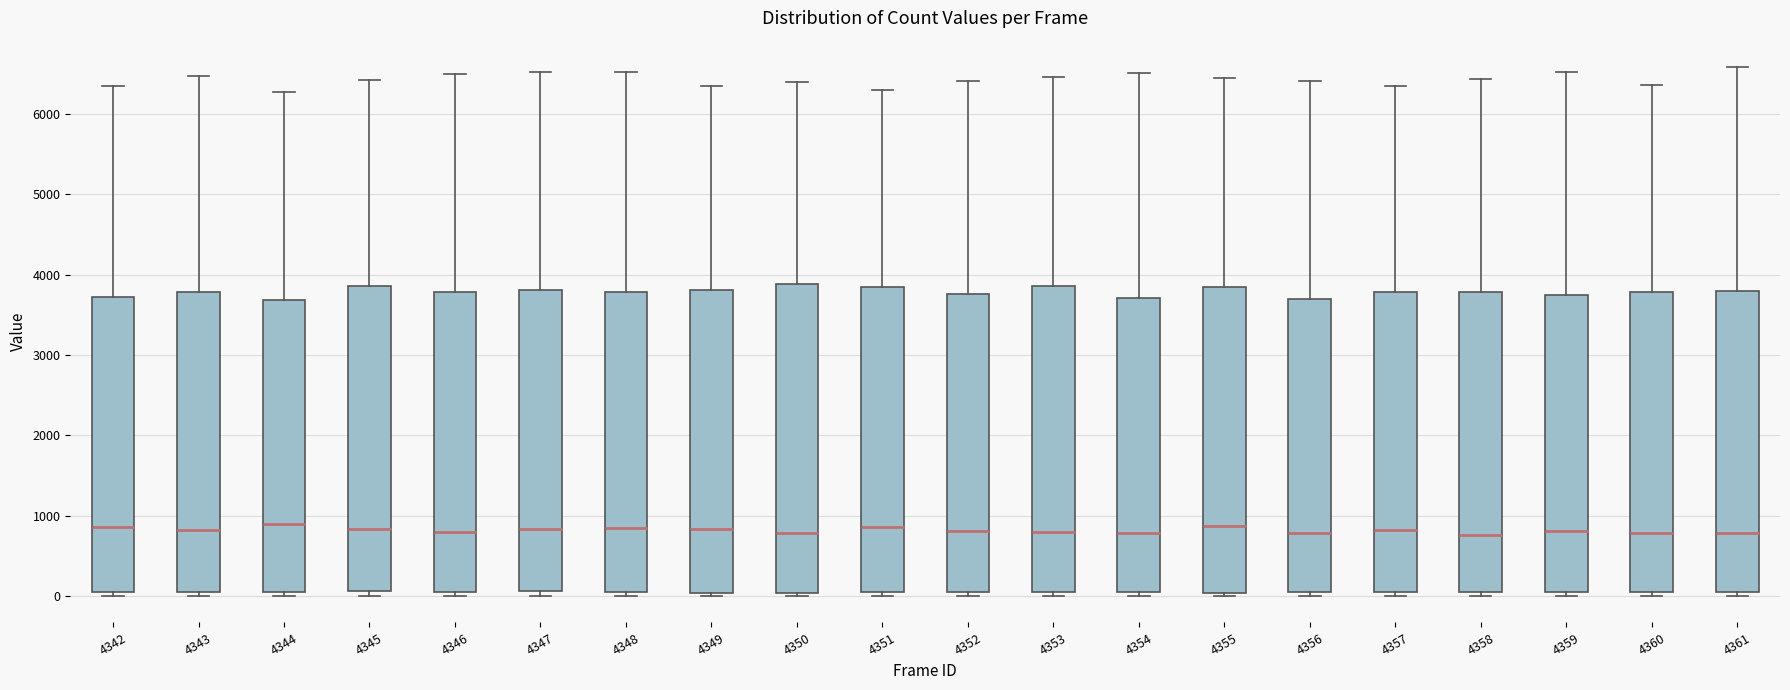

Reading left to right, transcribe this box plot: for each box, give where its median line is, the range the box spans, and where its two whiskers end, as read against the y-axis. The values are not printed on the chart, so give them approximately, as read against the axis.

4342: median 900, box 100 to 3700, whiskers 0 to 6400
4343: median 800, box 0 to 3800, whiskers 0 (just below the box's lower edge) to 6500
4344: median 900, box 100 to 3700, whiskers 0 to 6300
4345: median 800, box 100 to 3900, whiskers 0 to 6400
4346: median 800, box 100 to 3800, whiskers 0 to 6500
4347: median 800, box 100 to 3800, whiskers 0 to 6500
4348: median 900, box 100 to 3800, whiskers 0 to 6500
4349: median 800, box 0 to 3800, whiskers 0 (just below the box's lower edge) to 6400
4350: median 800, box 0 to 3900, whiskers 0 (just below the box's lower edge) to 6400
4351: median 900, box 100 to 3800, whiskers 0 to 6300
4352: median 800, box 0 to 3800, whiskers 0 (just below the box's lower edge) to 6400
4353: median 800, box 0 to 3900, whiskers 0 (just below the box's lower edge) to 6500
4354: median 800, box 100 to 3700, whiskers 0 to 6500
4355: median 900, box 0 to 3800, whiskers 0 (just below the box's lower edge) to 6500
4356: median 800, box 0 to 3700, whiskers 0 (just below the box's lower edge) to 6400
4357: median 800, box 0 to 3800, whiskers 0 (just below the box's lower edge) to 6400
4358: median 800, box 0 to 3800, whiskers 0 (just below the box's lower edge) to 6400
4359: median 800, box 0 to 3700, whiskers 0 (just below the box's lower edge) to 6500
4360: median 800, box 0 to 3800, whiskers 0 (just below the box's lower edge) to 6400
4361: median 800, box 100 to 3800, whiskers 0 to 6600